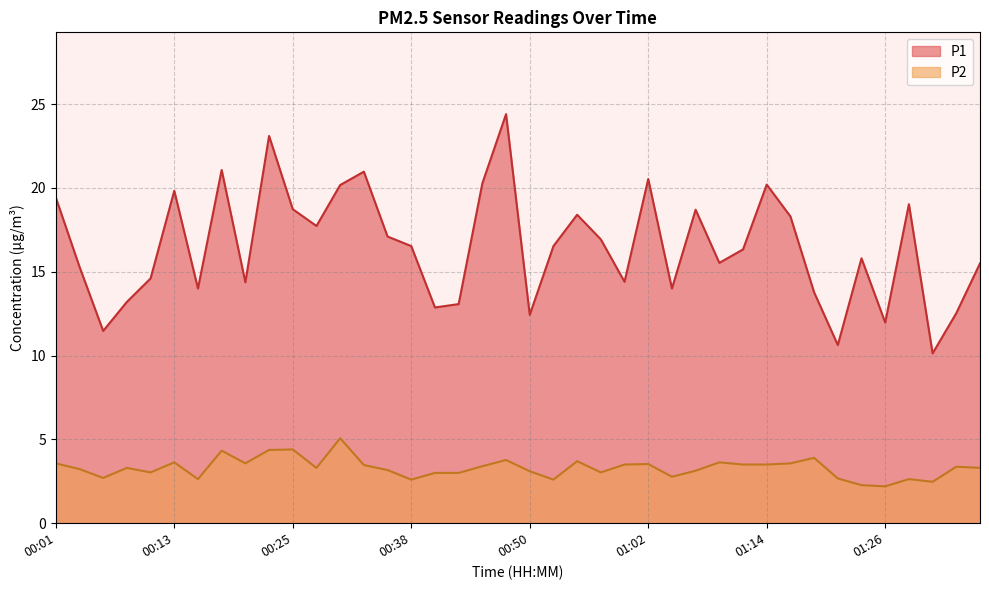

Rank the series by their maximum value, from highest to lowest.

P1, P2